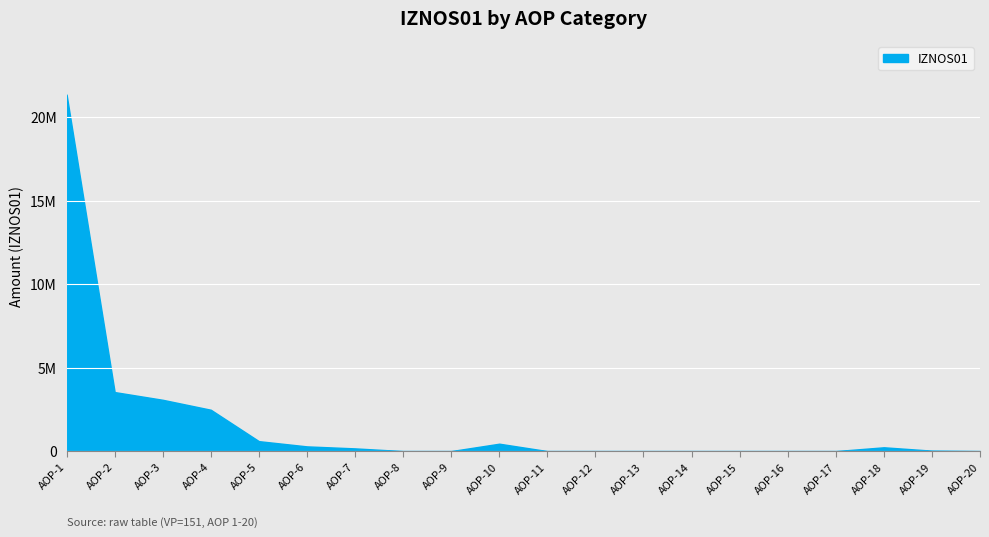

Is this an area chart (filled region under the line)?

Yes